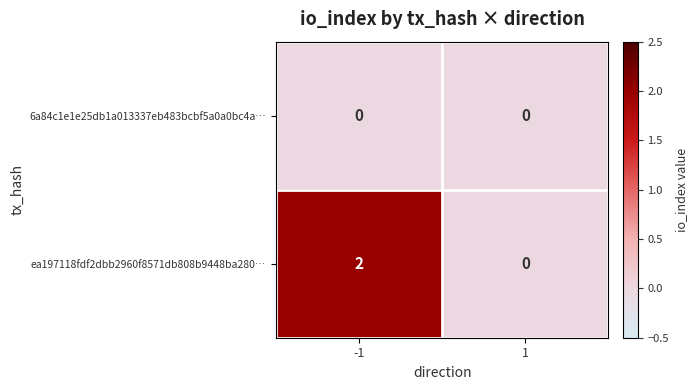

Is the value of ea197118fdf2dbb2960f8571db808b9448ba280… at -1 greater than the value of 6a84c1e1e25db1a013337eb483bcbf5a0a0bc4a… at 1?

Yes